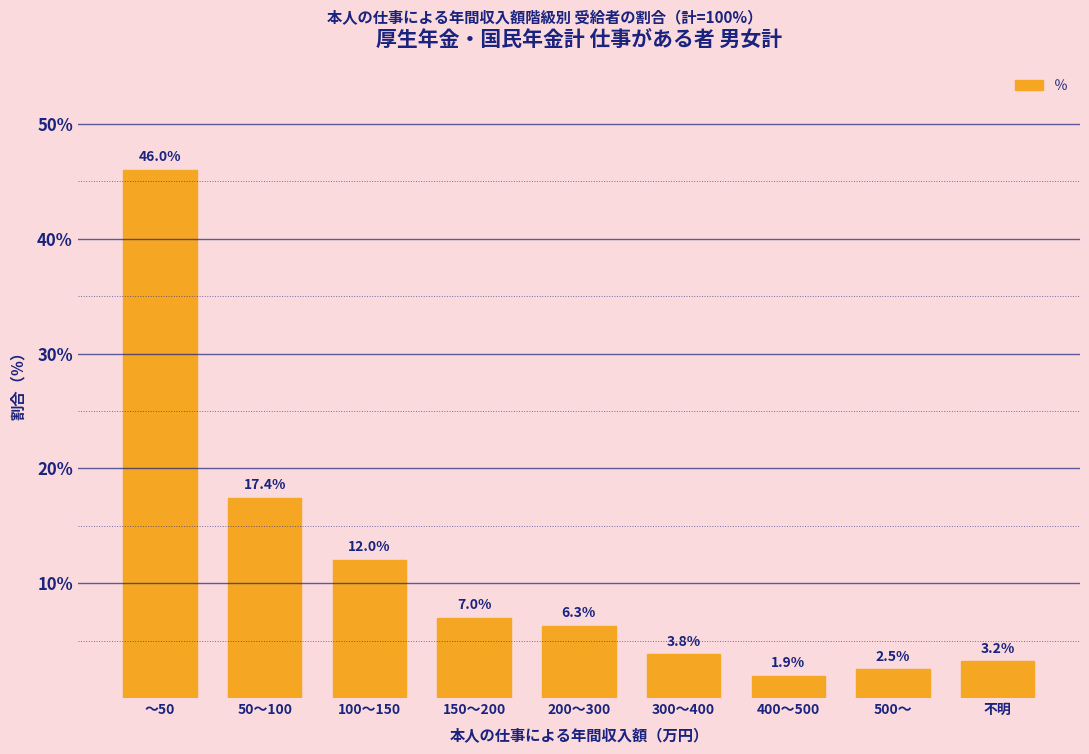

Reading left to right, list all the values displayed in this chart.

～50=46.0	50～100=17.4	100～150=12.0	150～200=7.0	200～300=6.3	300～400=3.8	400～500=1.9	500～=2.5	不明=3.2